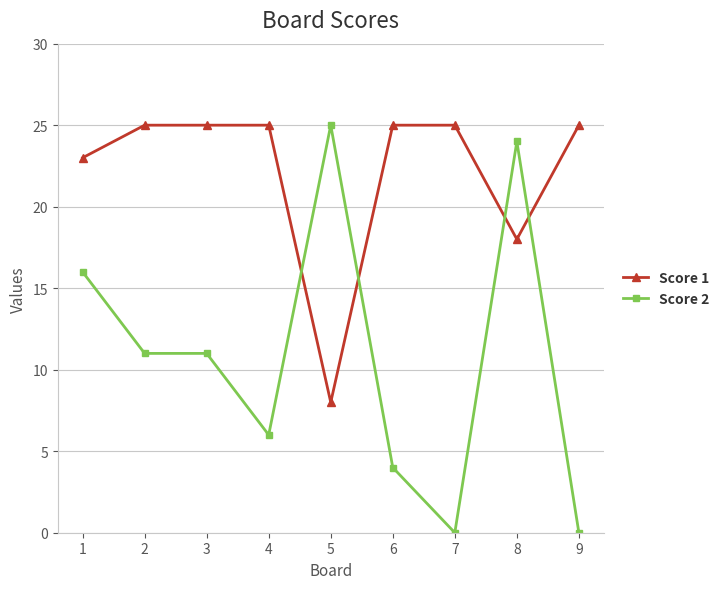

How many lines are shown in the chart?

2